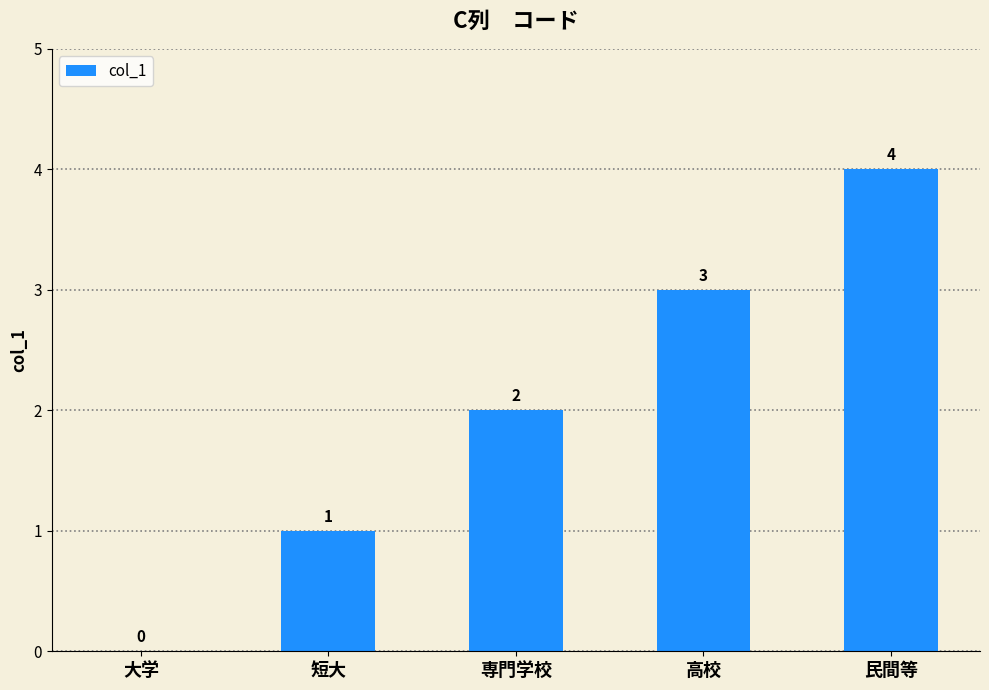

What value does the data have at 高校?

3